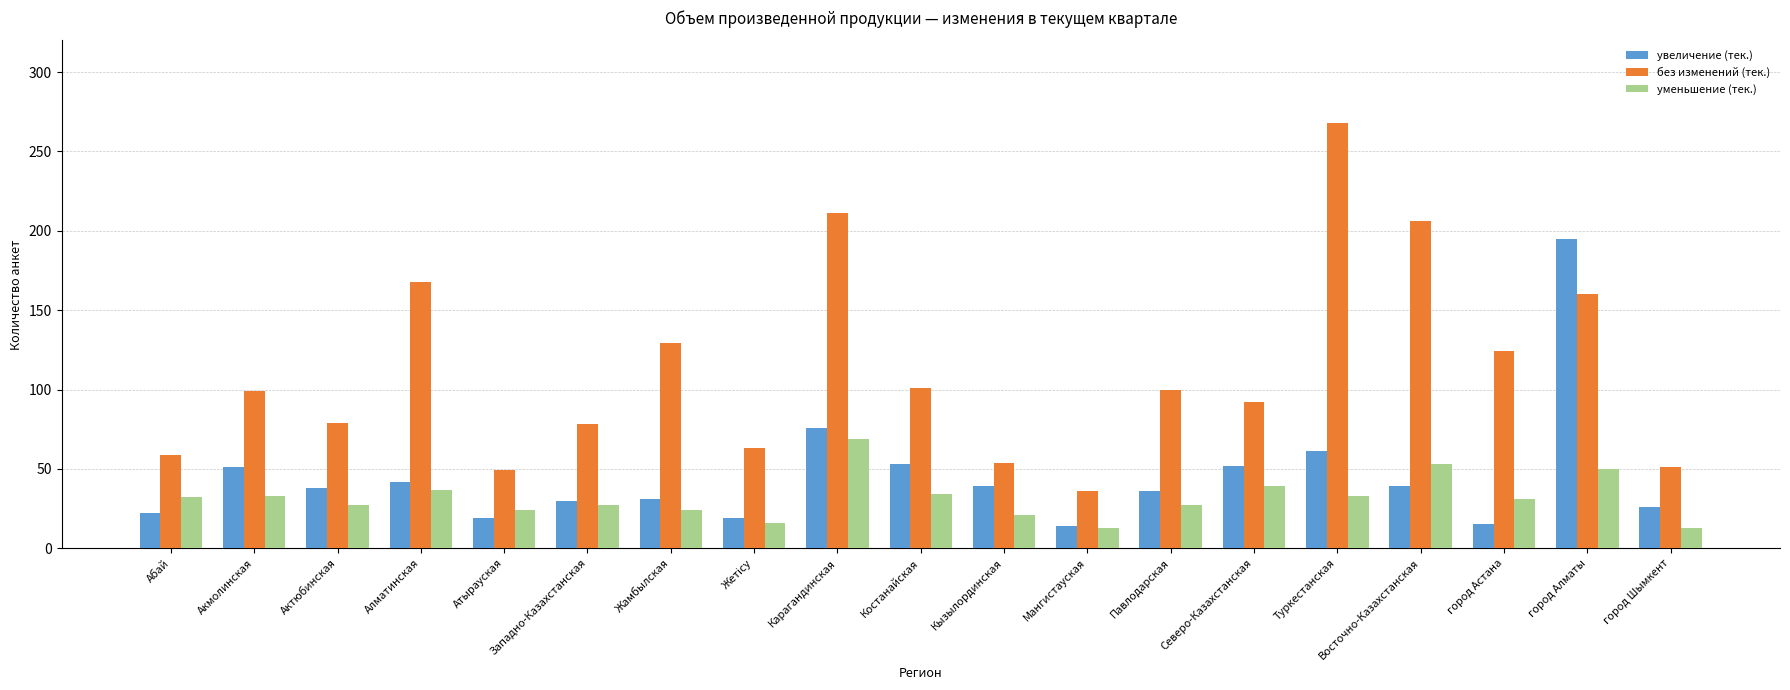

Which series has the largest range (max minus min)?

без изменений (тек.)